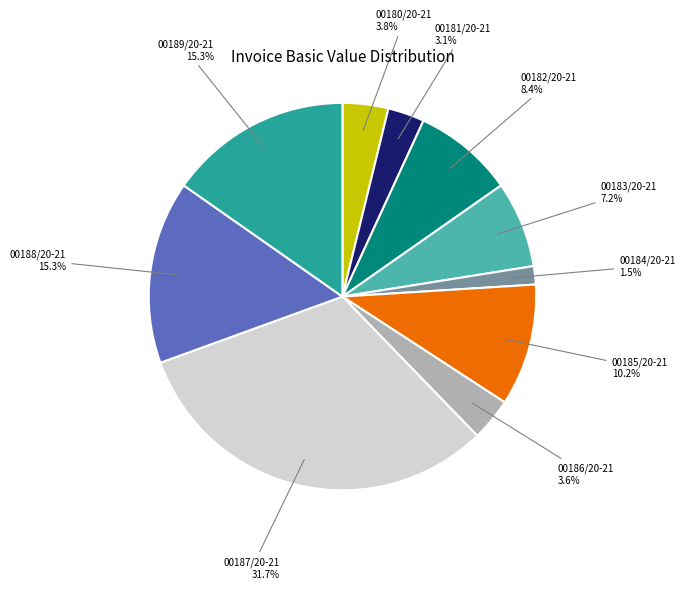

To the nearest percent, what is the average slice percentage?

10%